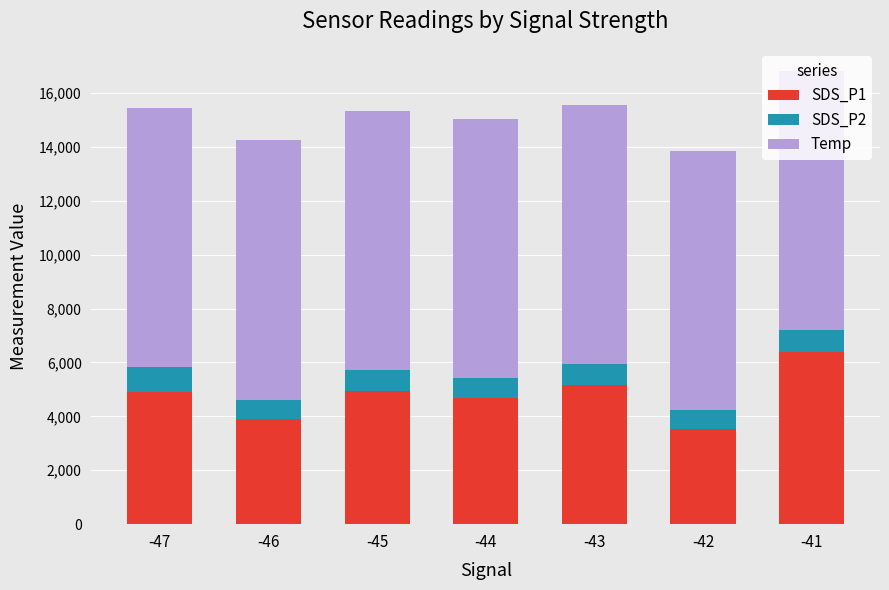

What is the total value across all series at -44?

15031